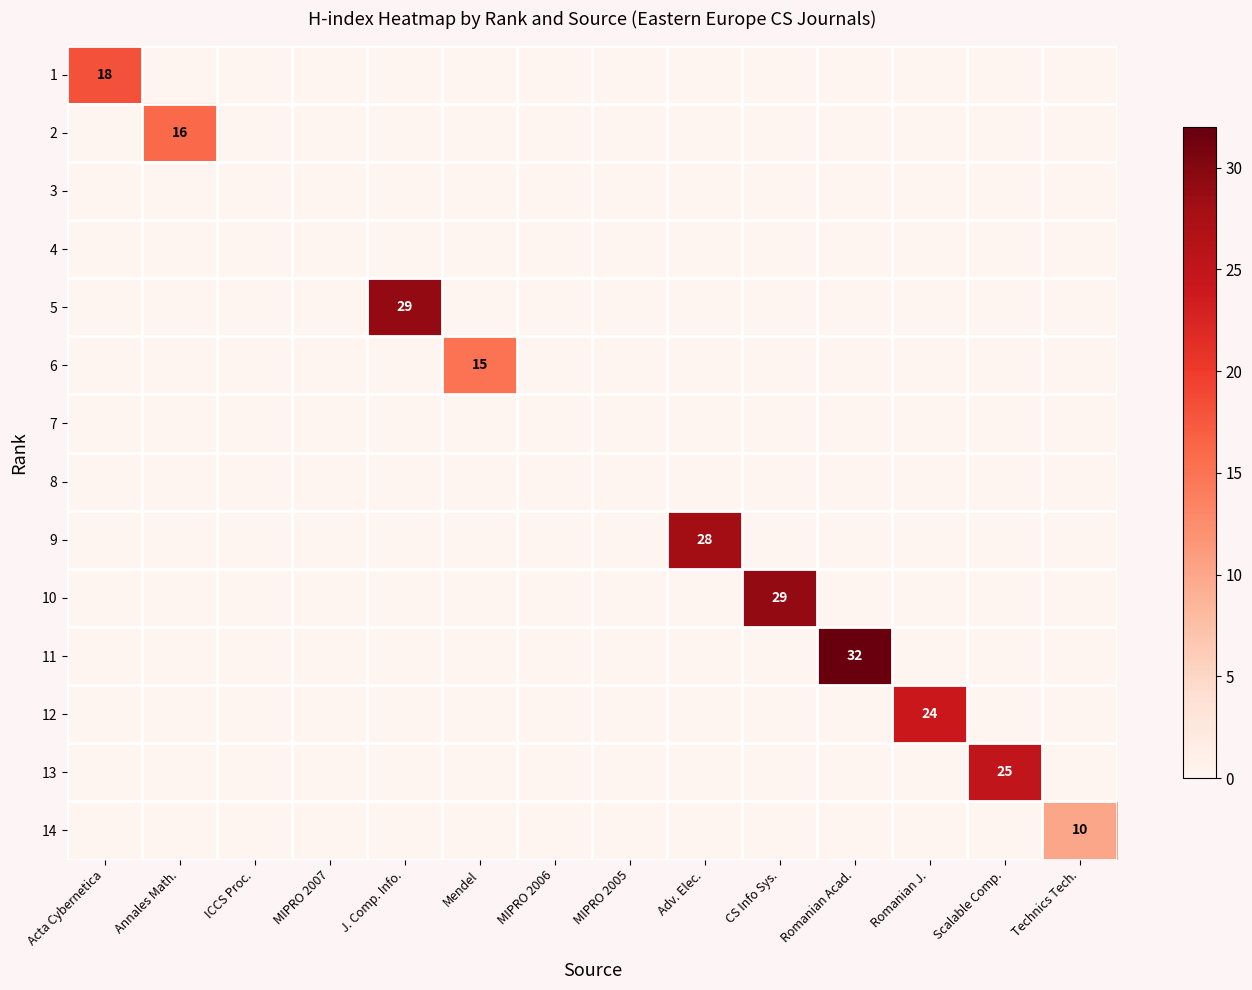

Between MIPRO 2006 and Scalable Comp., which series saw the biggest shift?

13